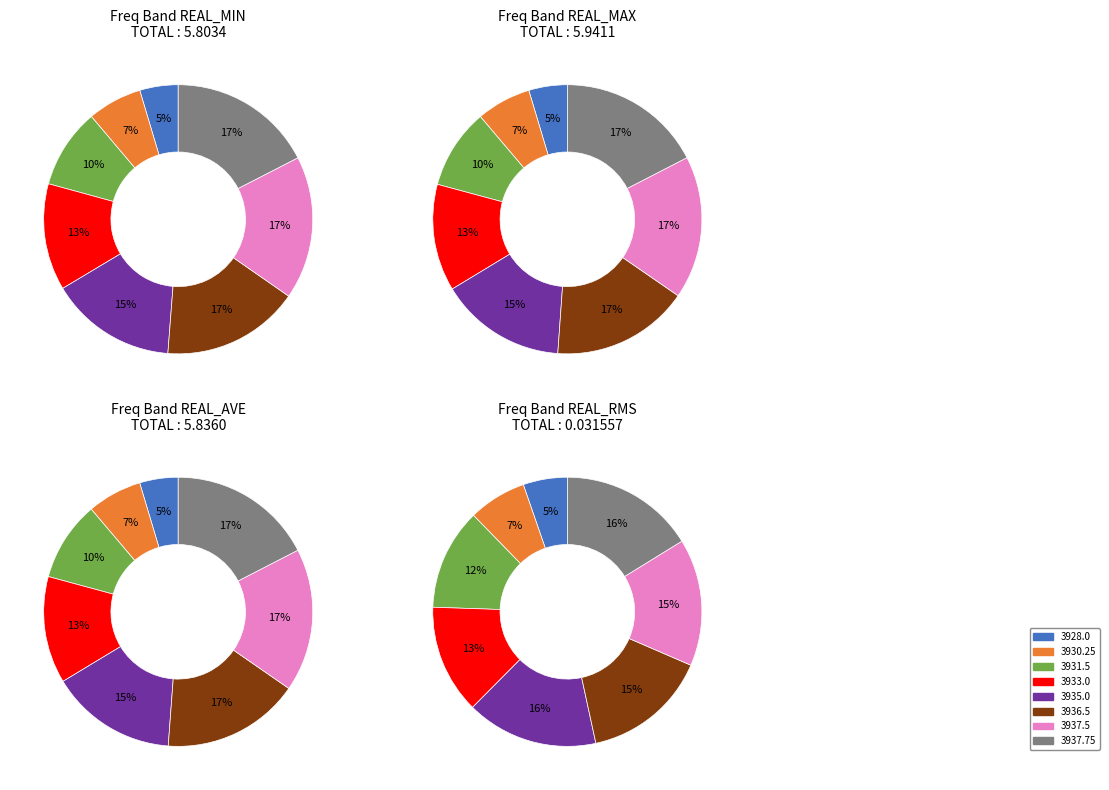

Which category has the smallest portion of the pie?

3928.0